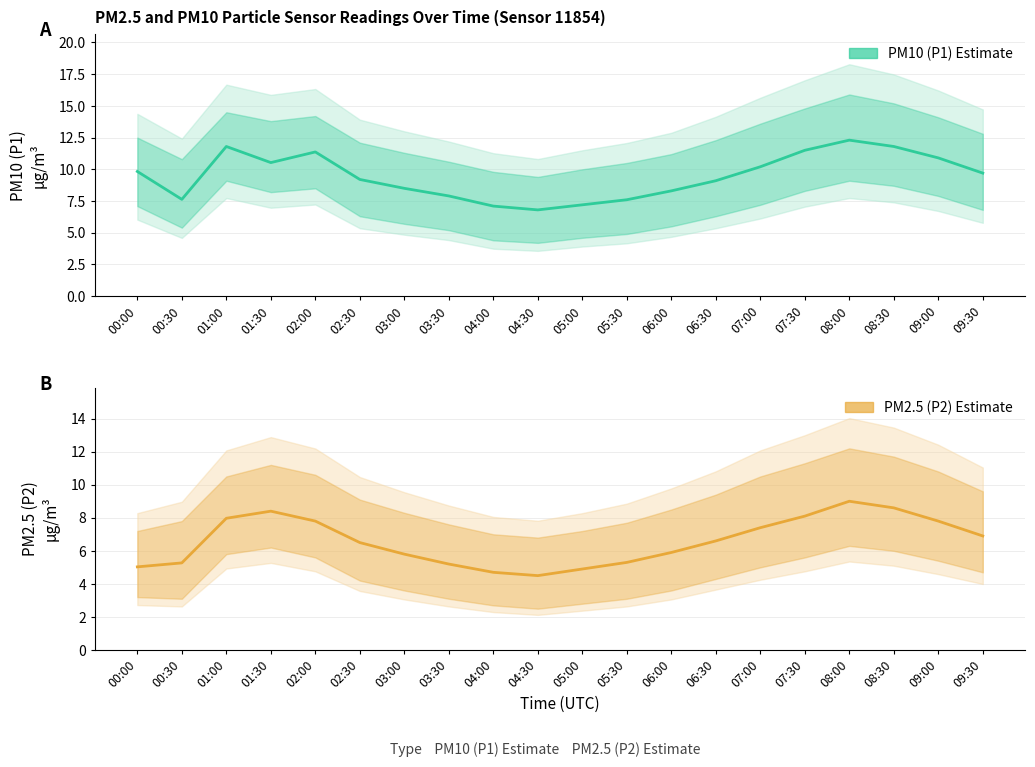

Does the chart have visible grid lines?

Yes